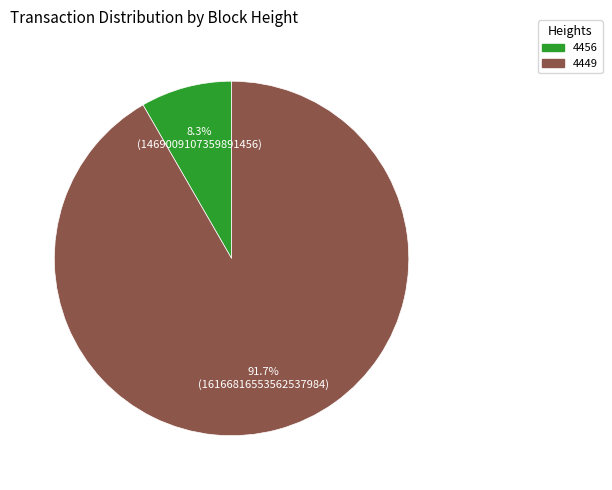

Which category has the smallest portion of the pie?

4456